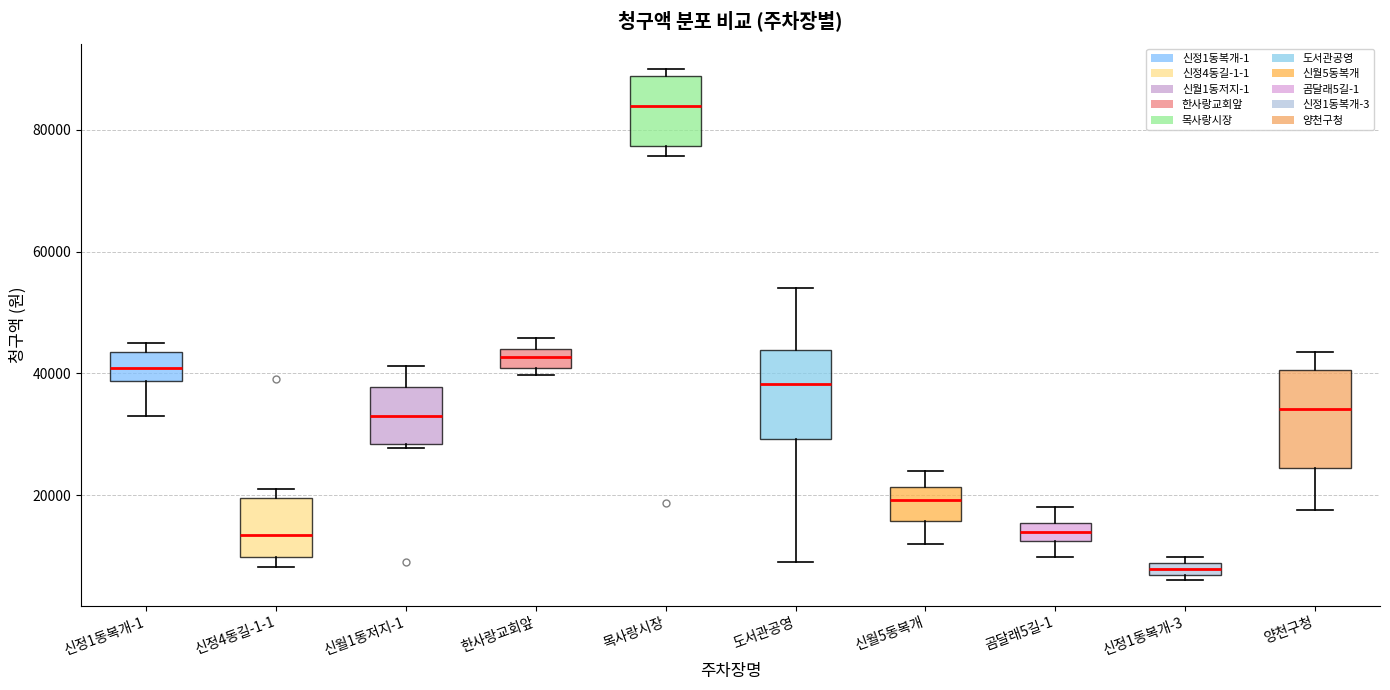

Which box has the highest median line?

목사랑시장